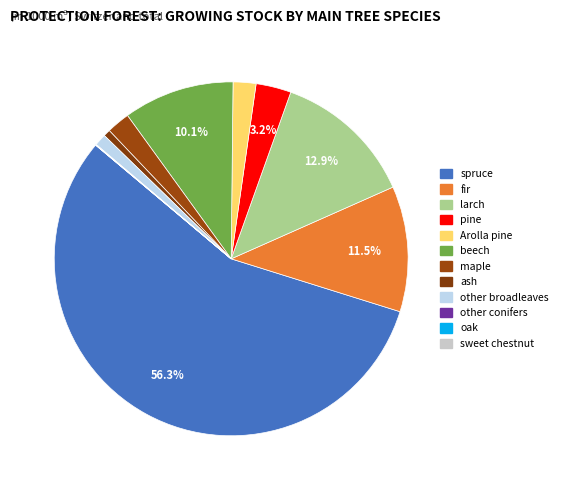

True or false: pine accounts for 1% of the total.

False